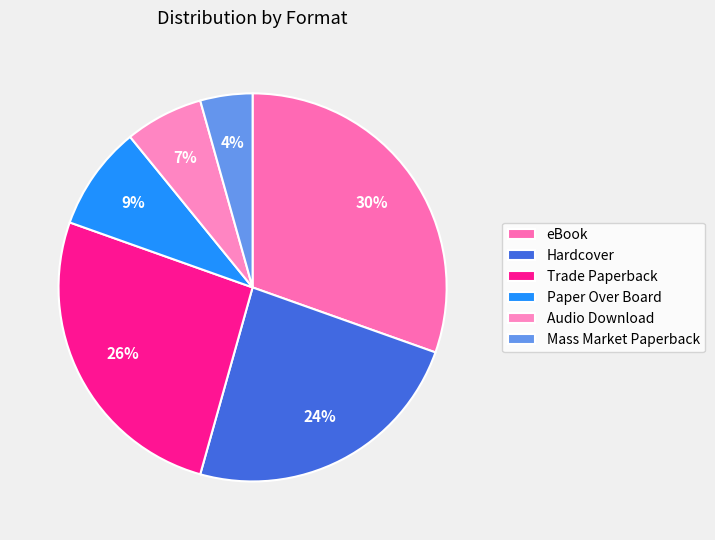

Is it true that eBook is 18% of the pie?

False